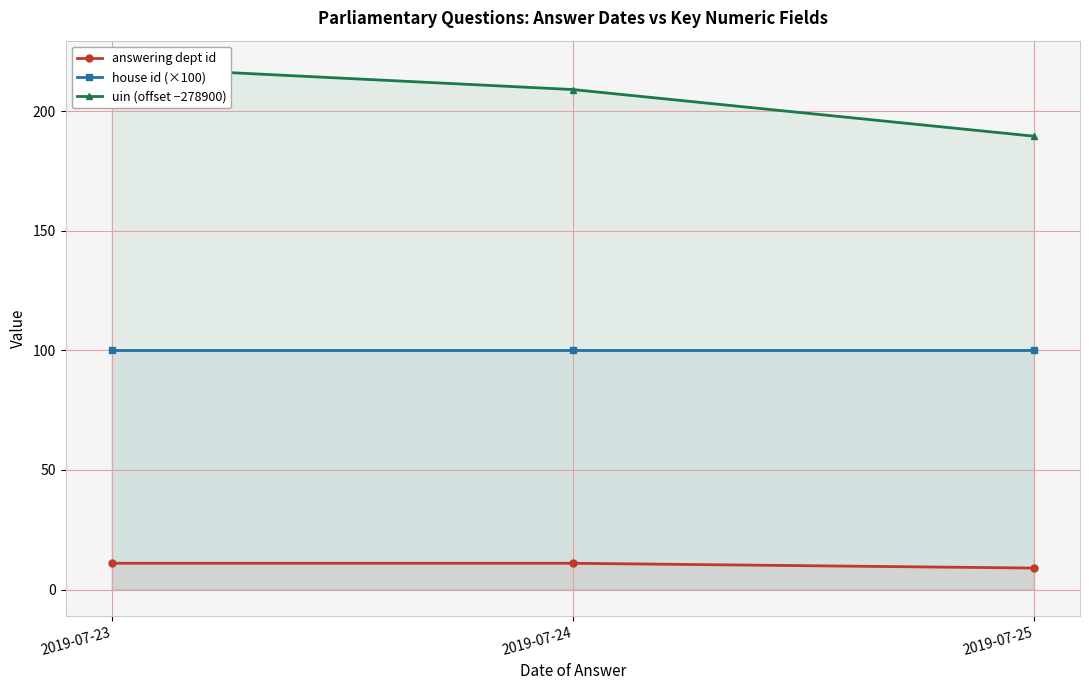

The house id (×100) series shows 35 at 2019-07-23. True or false?

False